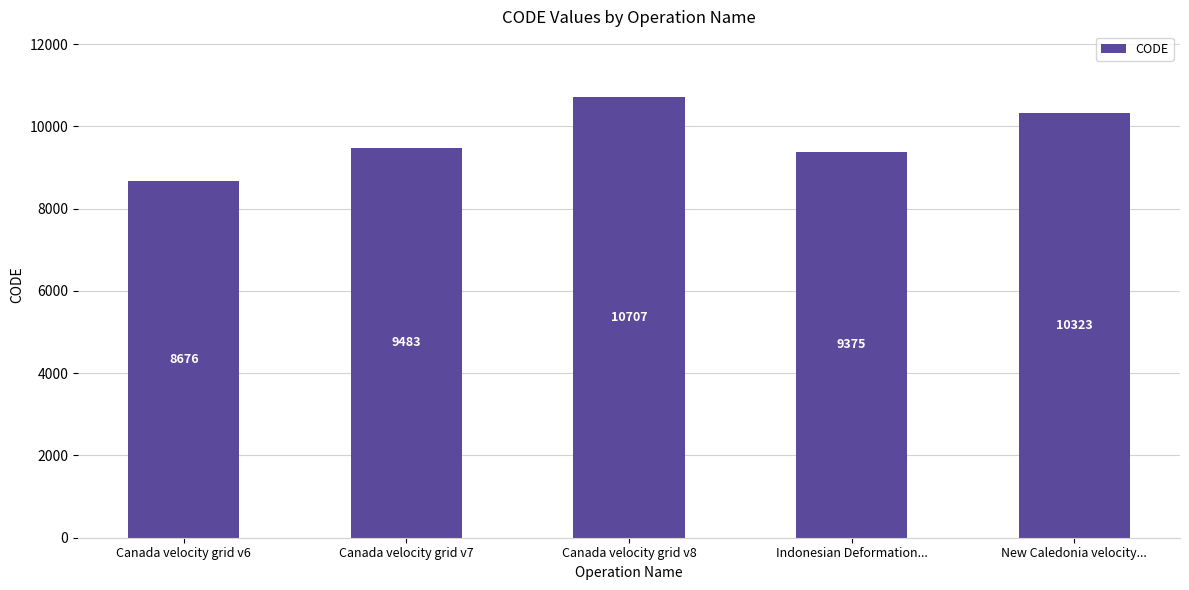

What is the minimum value shown in the chart?

8676